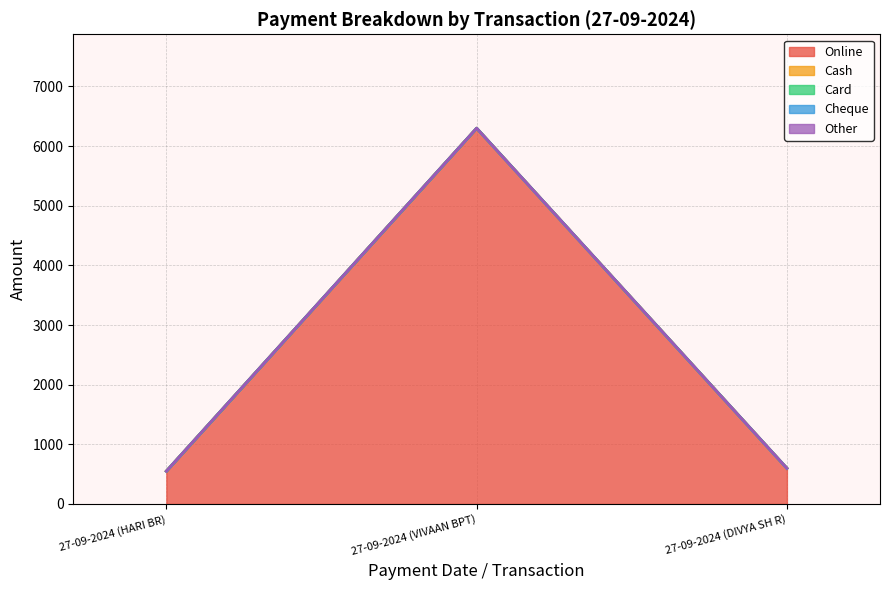

At how many categories does at least one series exceed 5535?

1